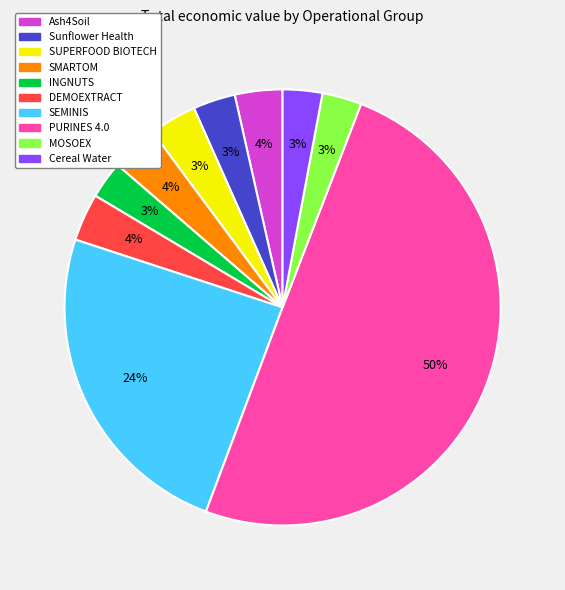

Which category has the biggest portion of the pie?

PURINES 4.0